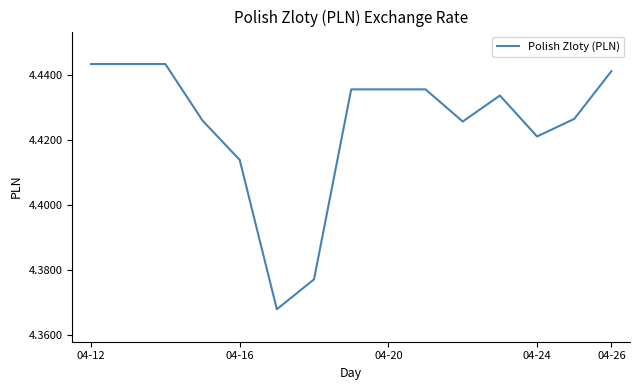

Is it true that the value at 04-12 is 6.5?

False